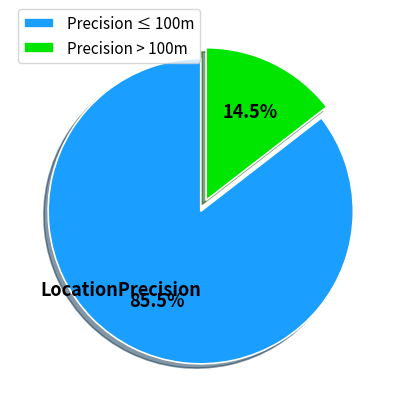

Is the sum of Precision ≤ 100m and Precision > 100m greater than half?

Yes